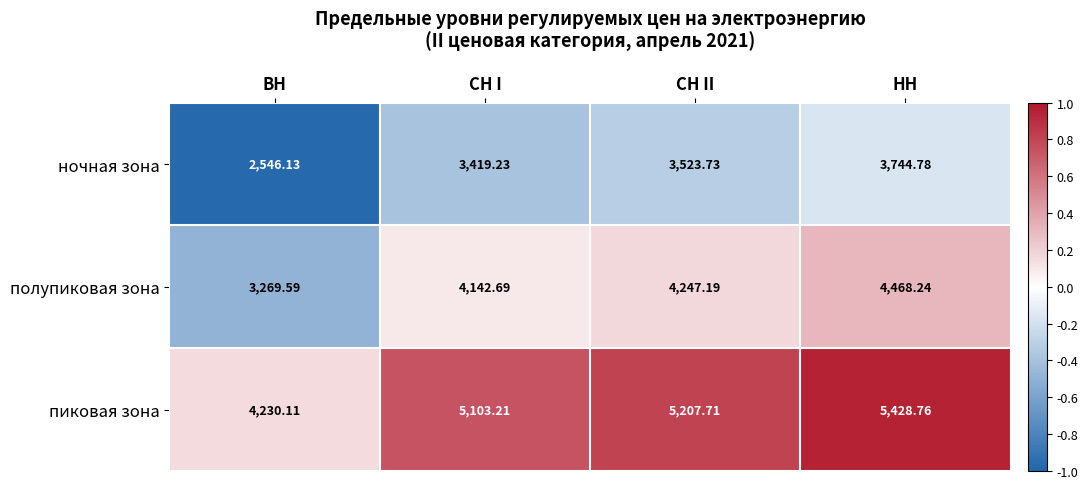

What is the maximum value shown in the chart?

5428.8